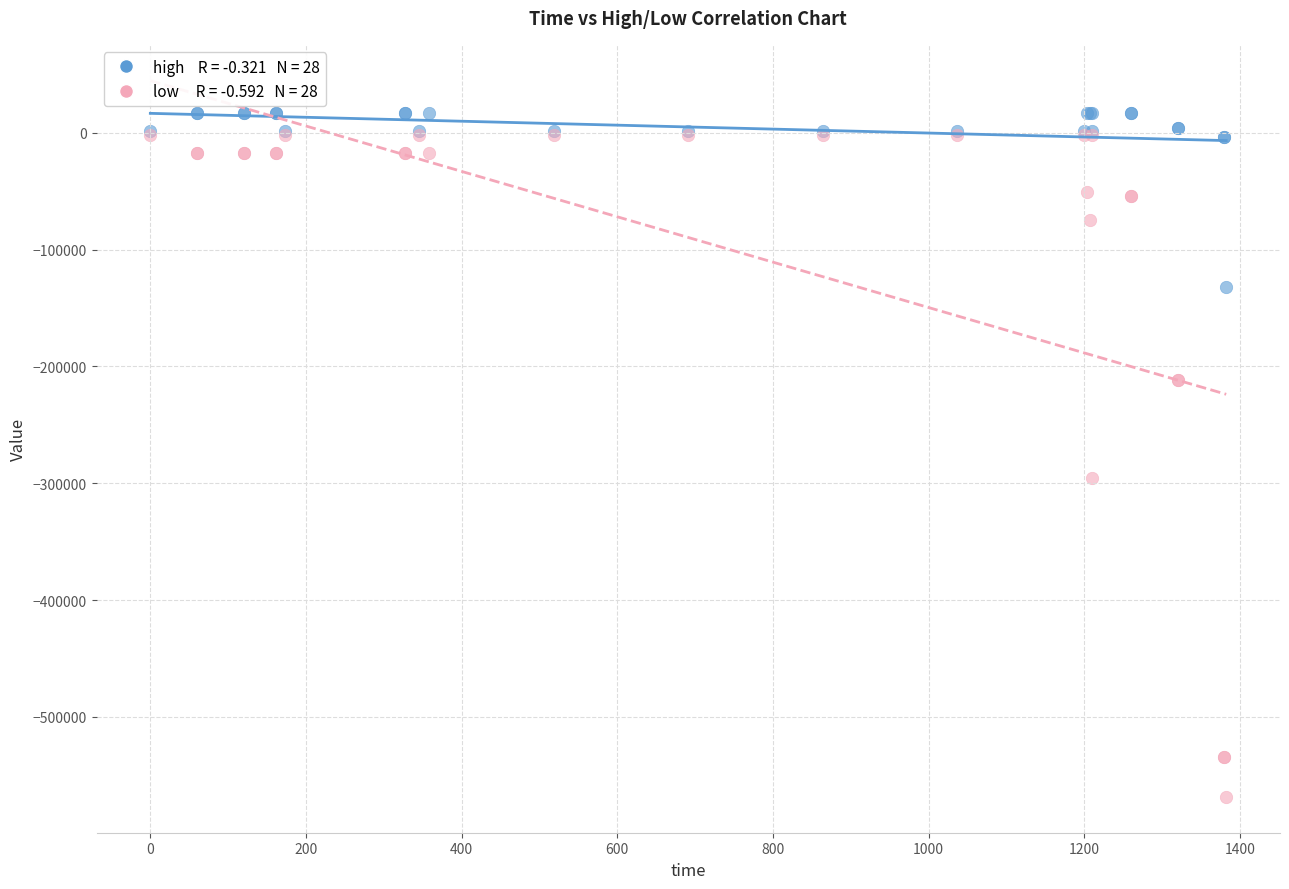

Across all series, what Y value is closest to -275846?

-295859.5